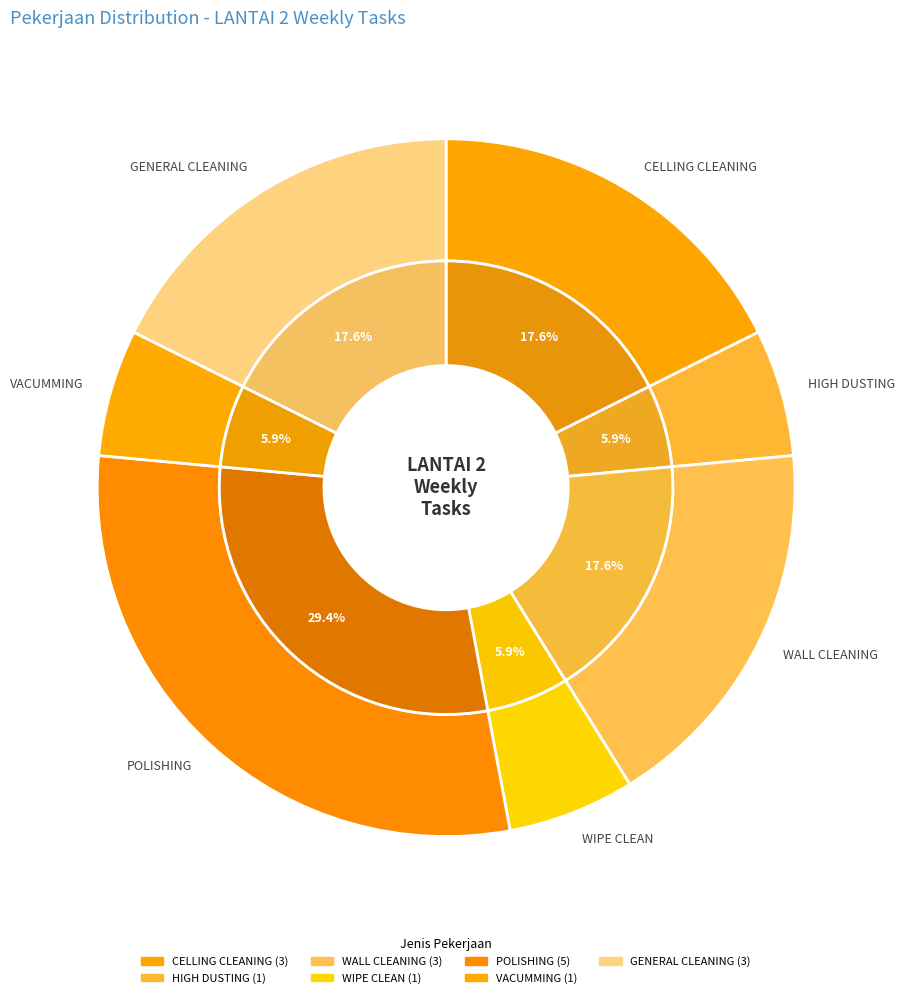

How many slices are in this pie chart?

7